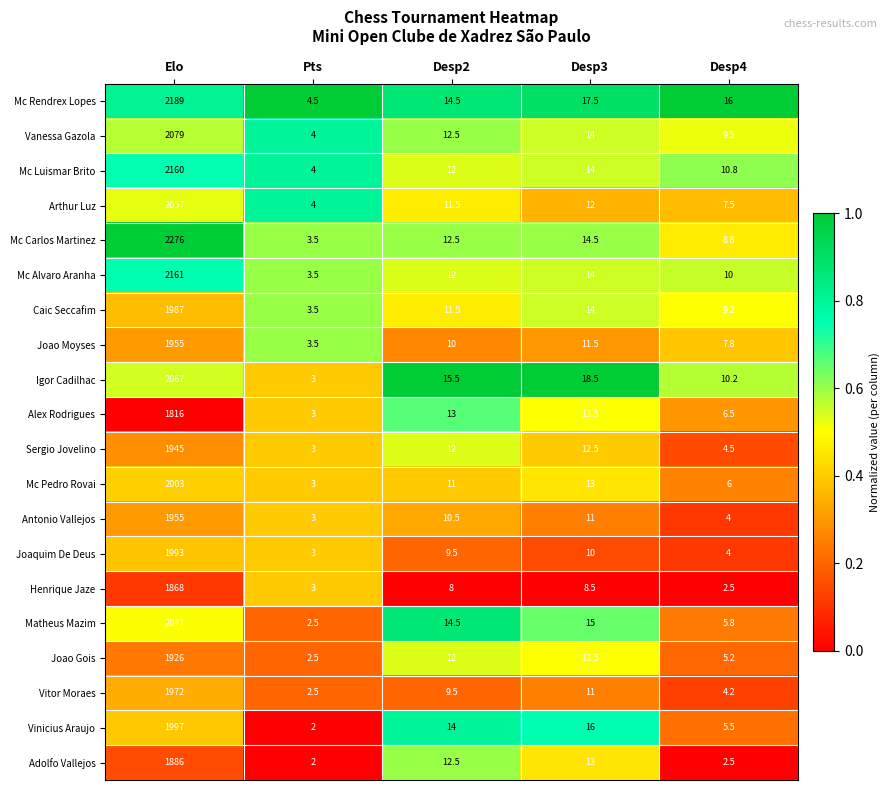

Where does the Alex Rodrigues series first go above 13?

Elo